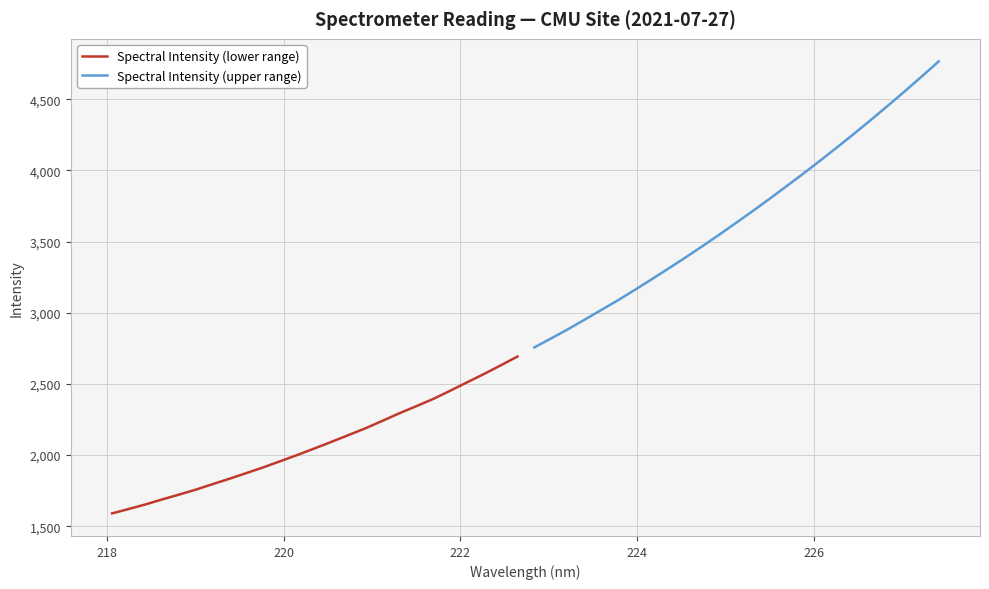

True or false: Spectral Intensity (lower range) and Spectral Intensity (upper range) cross at least once.

False